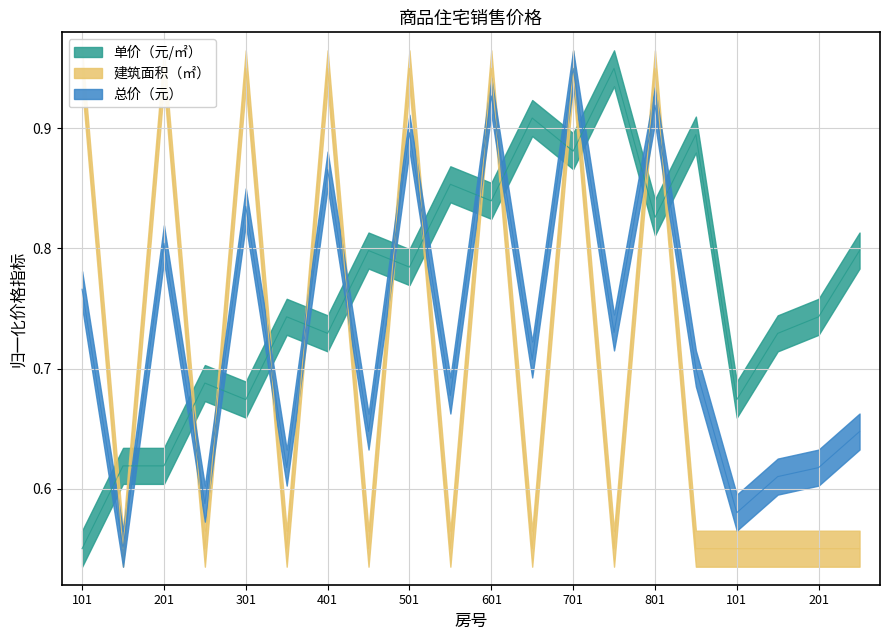

How many 建筑面积（㎡） values are between 0 and 1?

20